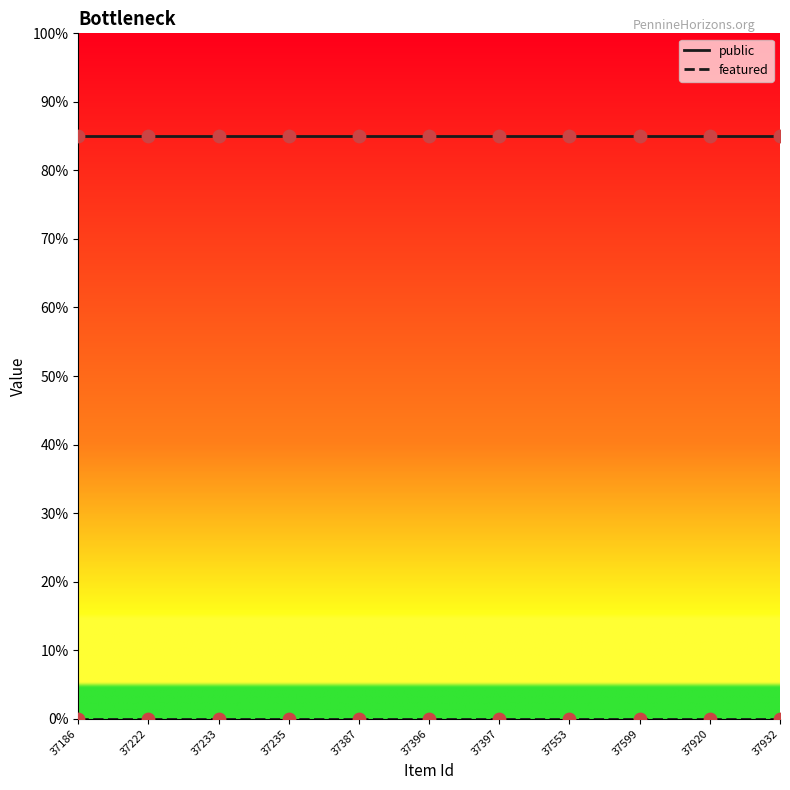

At how many categories does at least one series exceed 0?

11